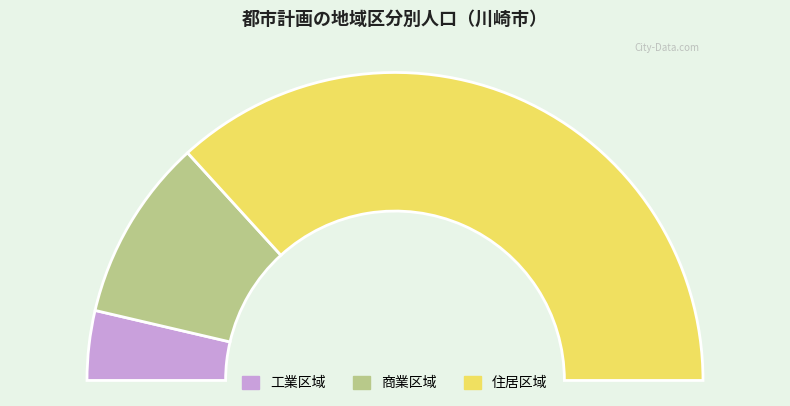

Combined, what portion of the pie is 住居区域 and 商業区域?

92.7%